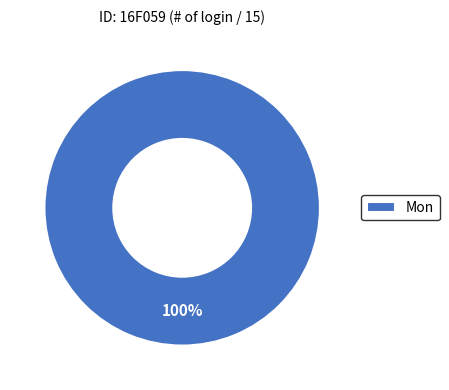

Rank the categories by value from lowest to highest.

Mon